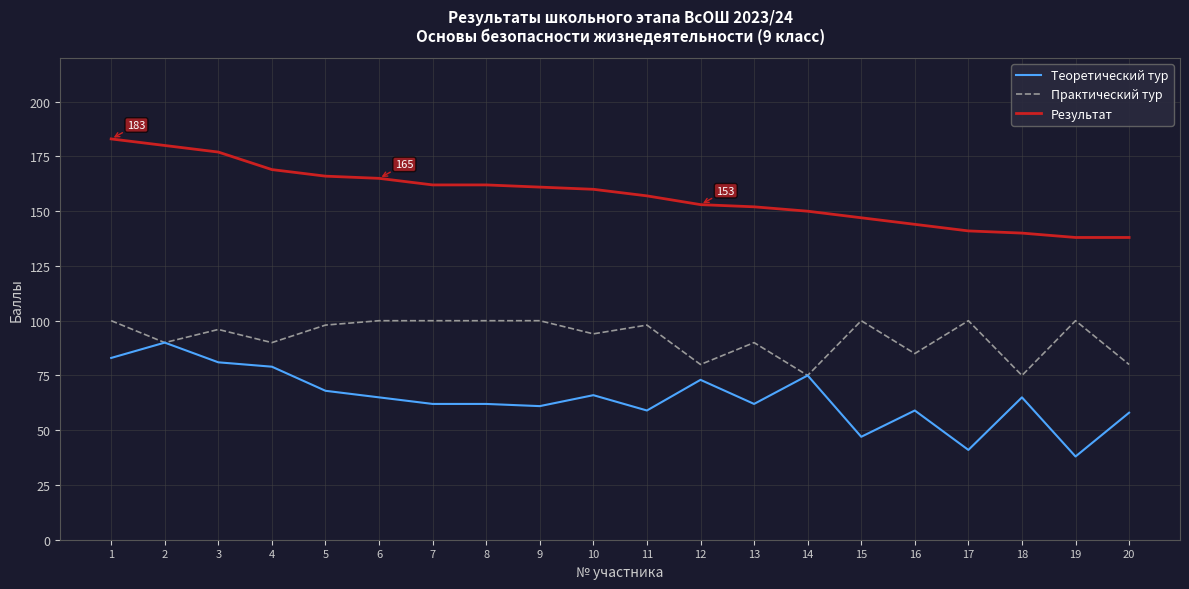

Is it true that Теоретический тур equals 68 at 5?

True